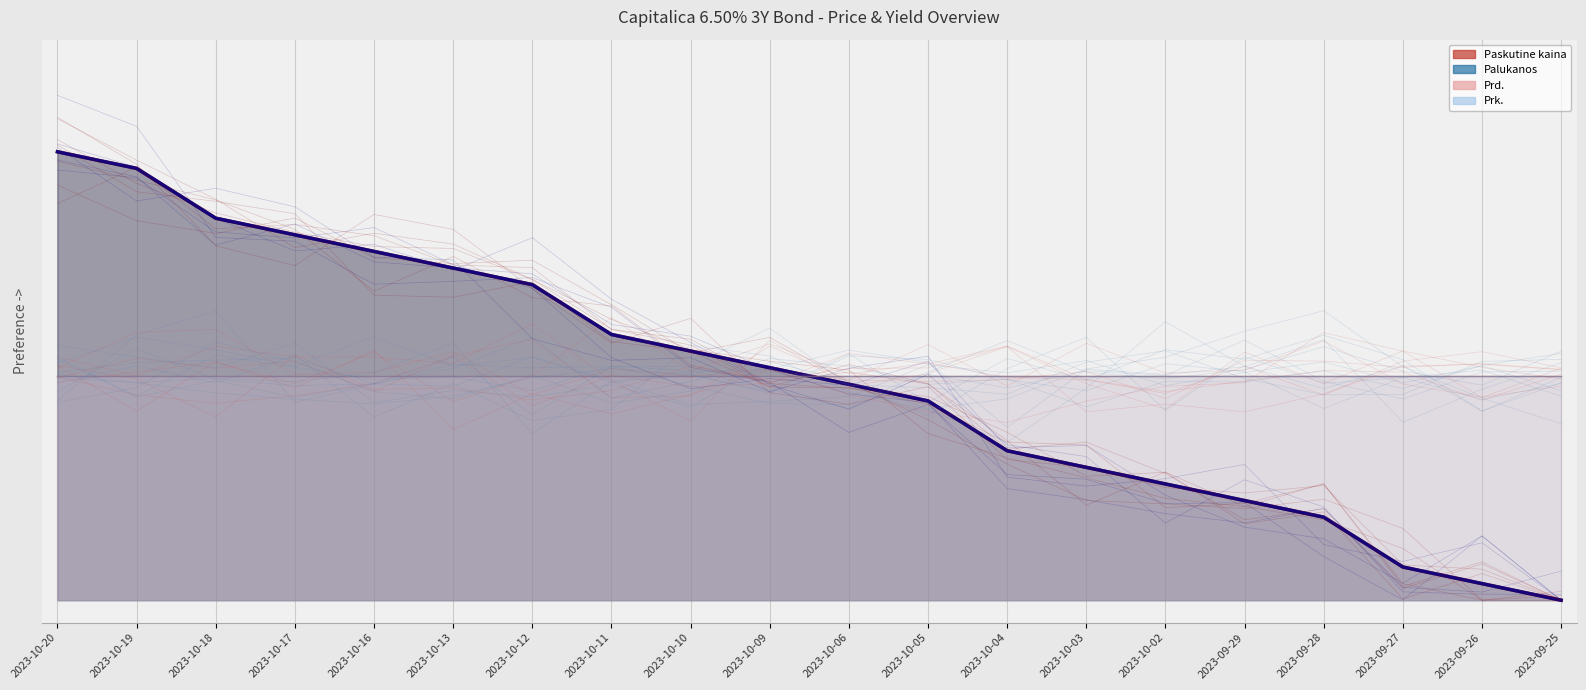

True or false: Prk. (line) and Prd. (line) cross at least once.

False